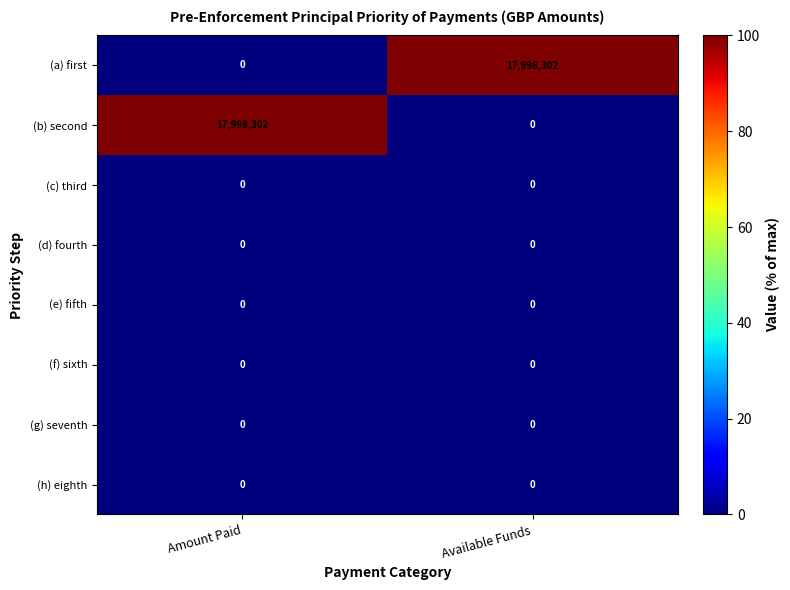

What is the spread (max minus min) of values at Amount Paid?

17998302